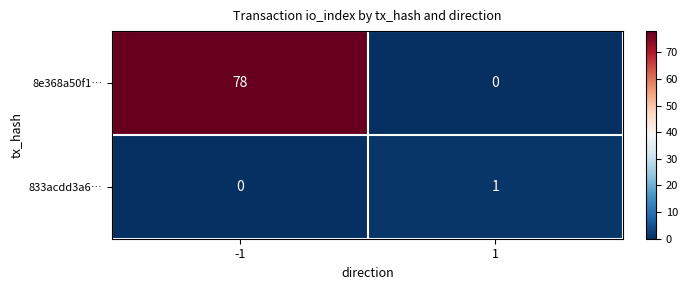

Which series changed the most between -1 and 1?

8e368a50f1…